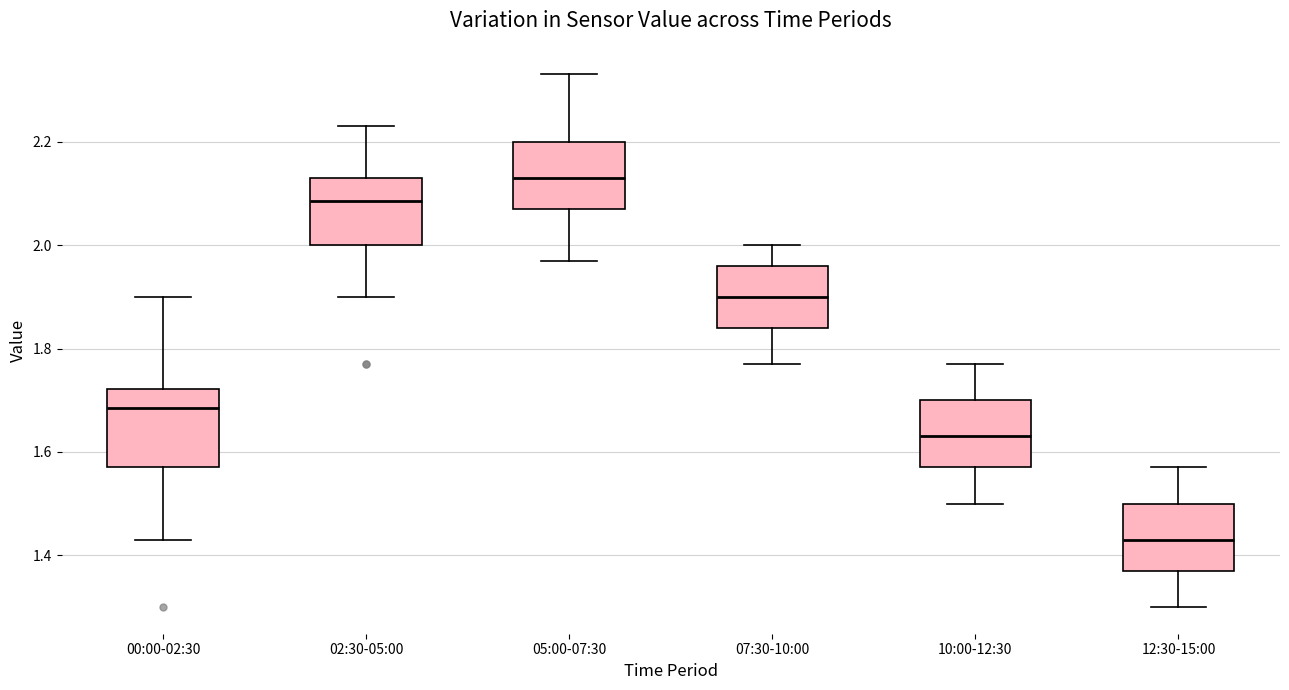

Where is the lower edge of the box for 12:30-15:00 on the y-axis? The values are not printed on the chart, so give them approximately, as read against the axis.

1.38